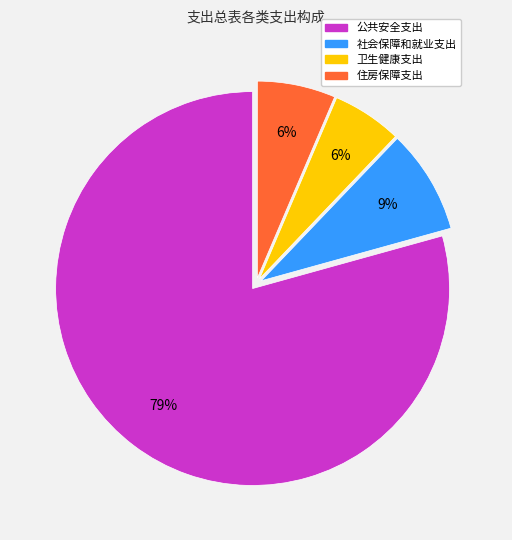

Count the number of slices in the pie.

4